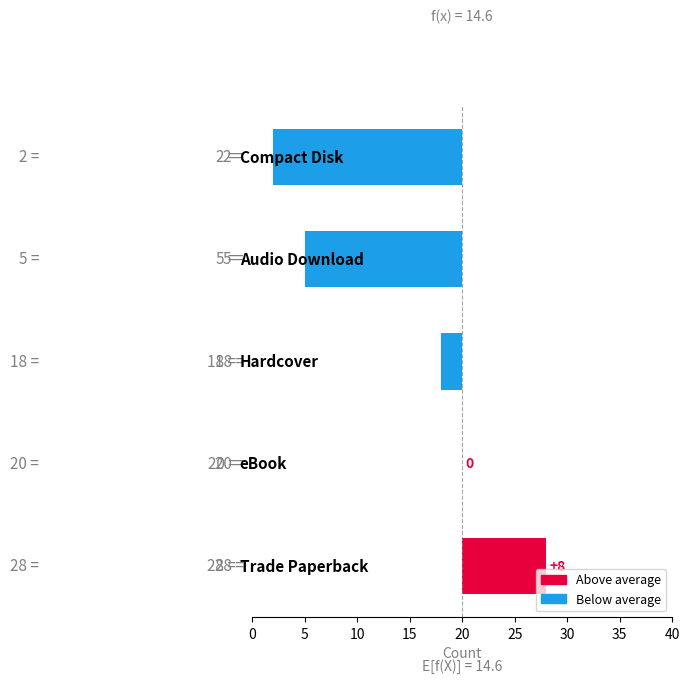

What is the difference between the second highest and second lowest values?

15